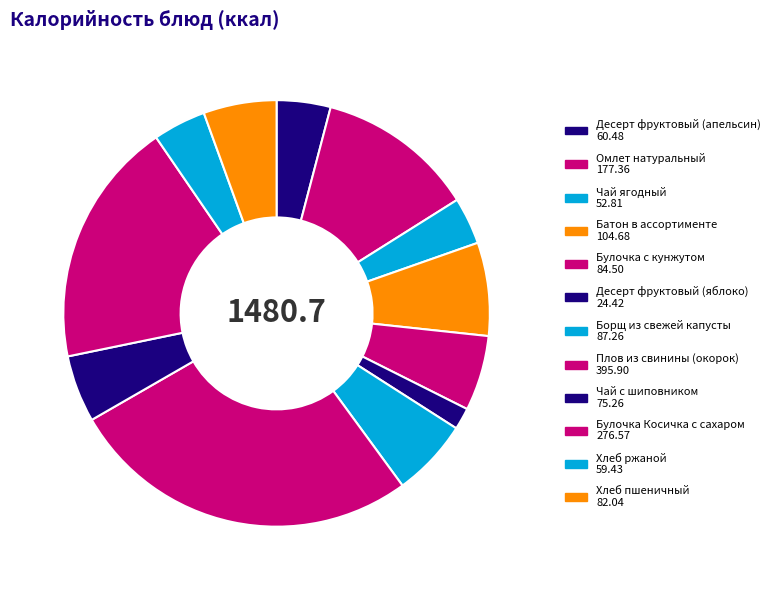

The Булочка Косичка с сахаром slice represents 19% of the pie. True or false?

True